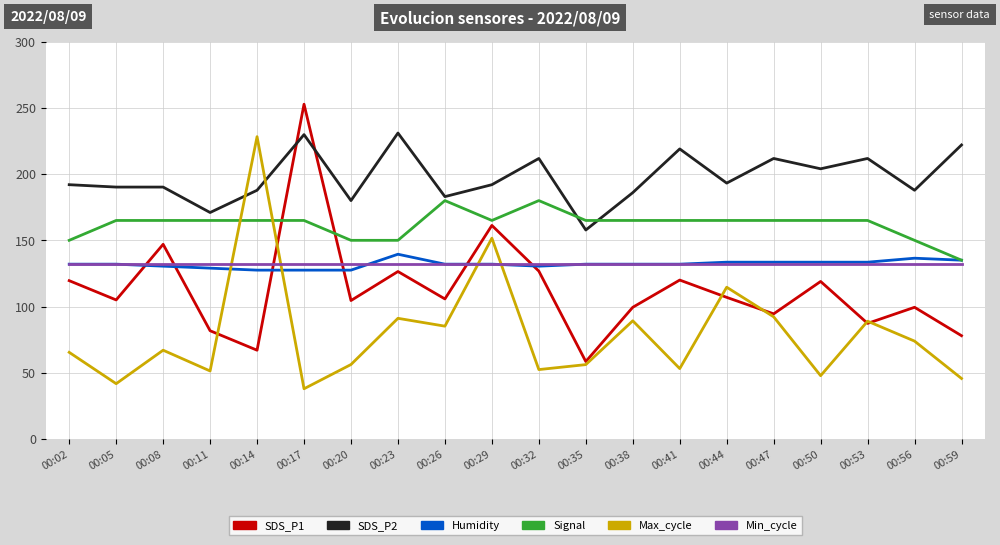

What is the approximate value of Humidity at 00:11?

129.0